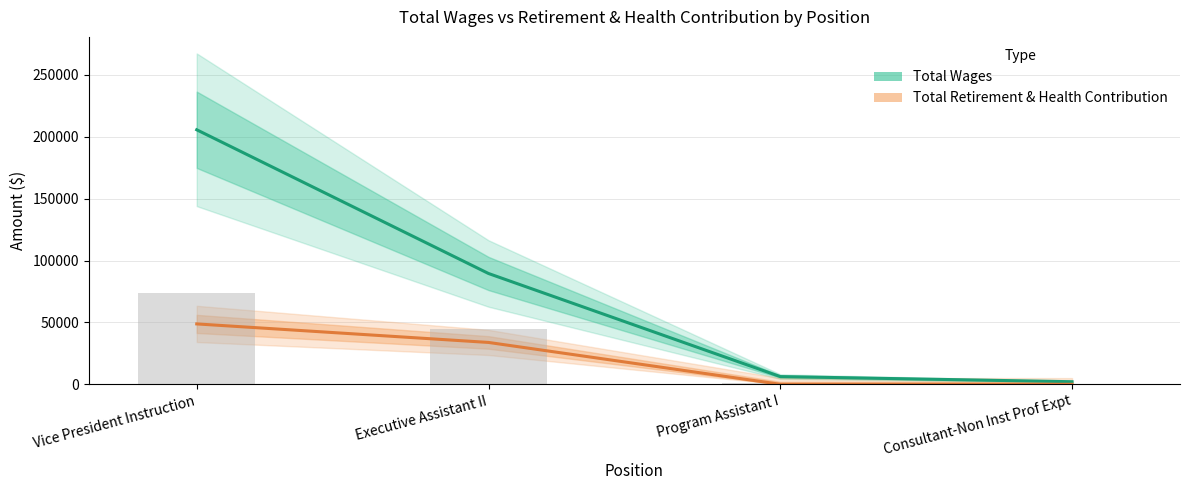

What is the average value of the Total Retirement & Health Contribution series?

20647